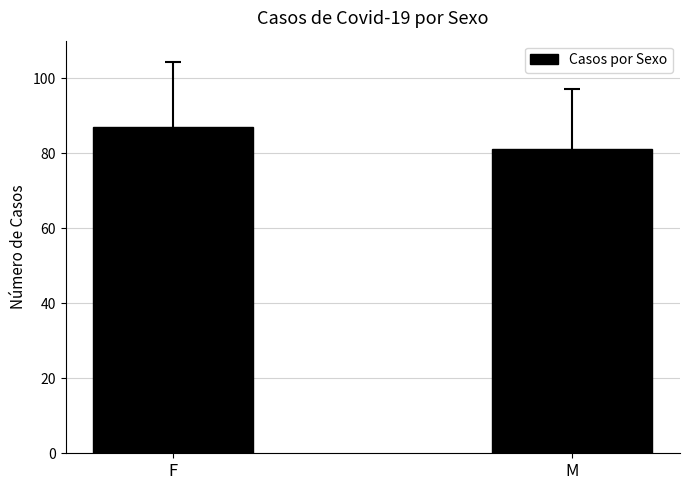

What is the maximum value shown in the chart?

87